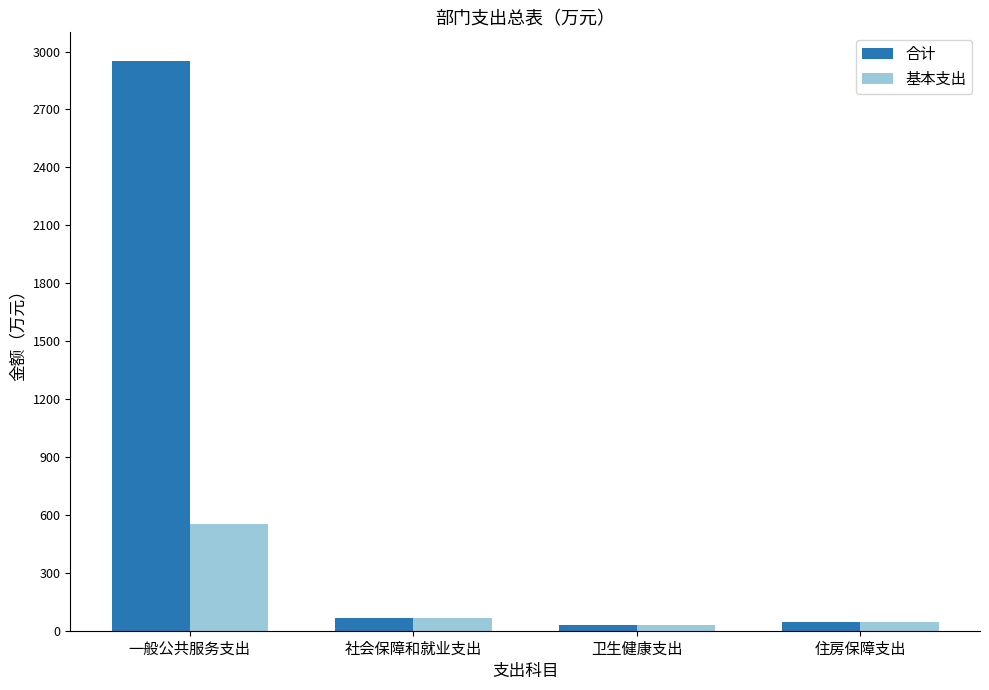

Reading right to left, list all the values displayed in this chart.

合计: 住房保障支出=45.4	卫生健康支出=30.5	社会保障和就业支出=67.7	一般公共服务支出=2951.7
基本支出: 住房保障支出=45.4	卫生健康支出=30.5	社会保障和就业支出=67.7	一般公共服务支出=550.9